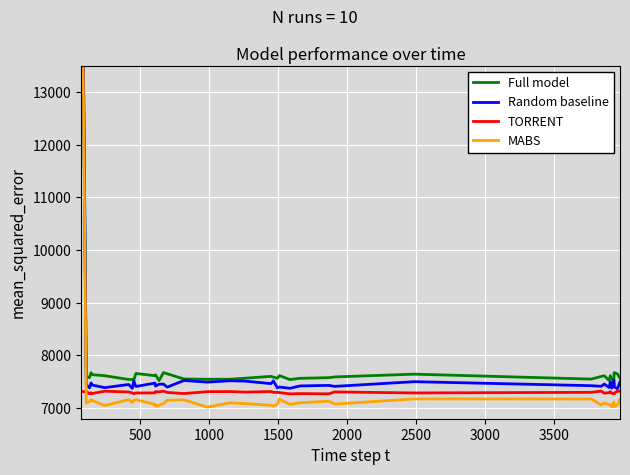

True or false: Random baseline and MABS cross at least once.

False